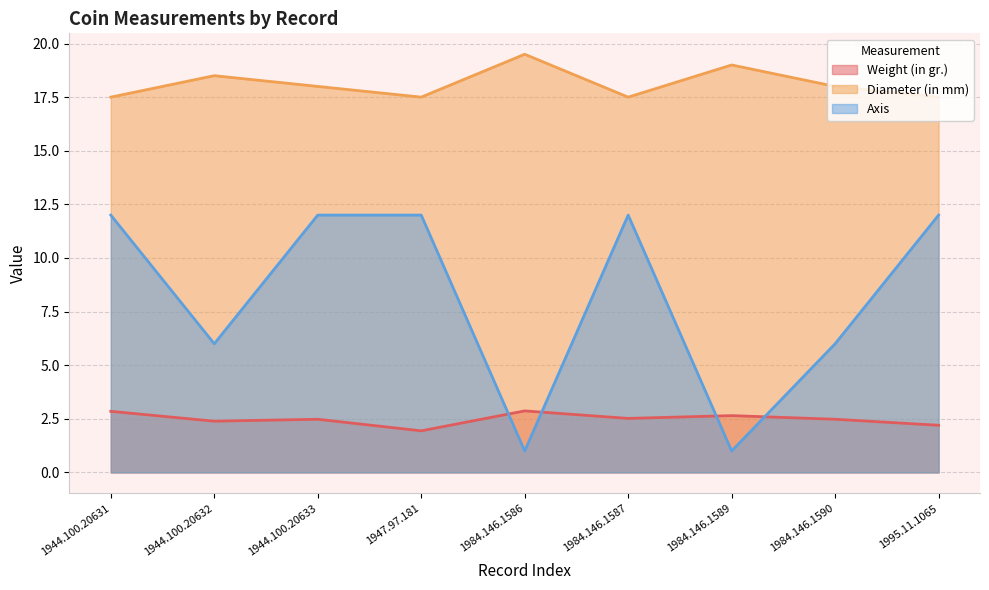

True or false: Diameter (in mm) and Axis intersect in this chart.

False